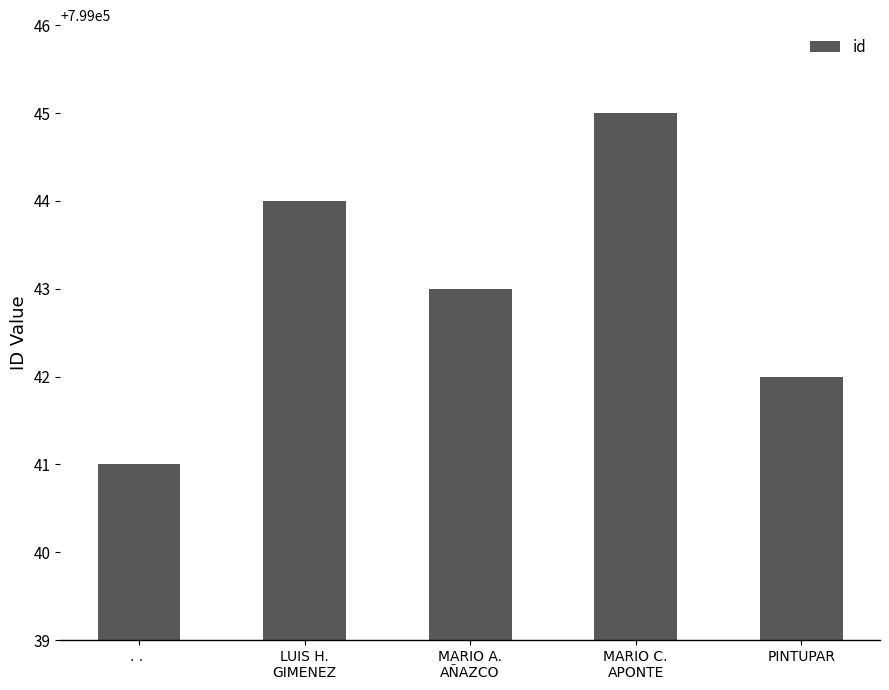

List the labels in order of value, smallest first.

. . , PINTUPAR, MARIO A.
AÑAZCO, LUIS H.
GIMENEZ, MARIO C.
APONTE